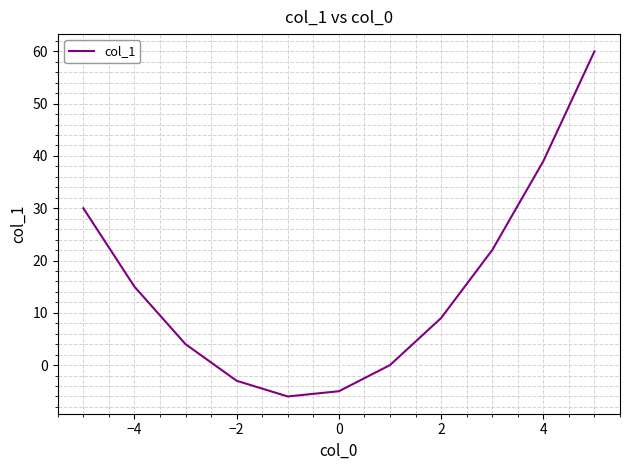

What is the greatest value displayed?

60